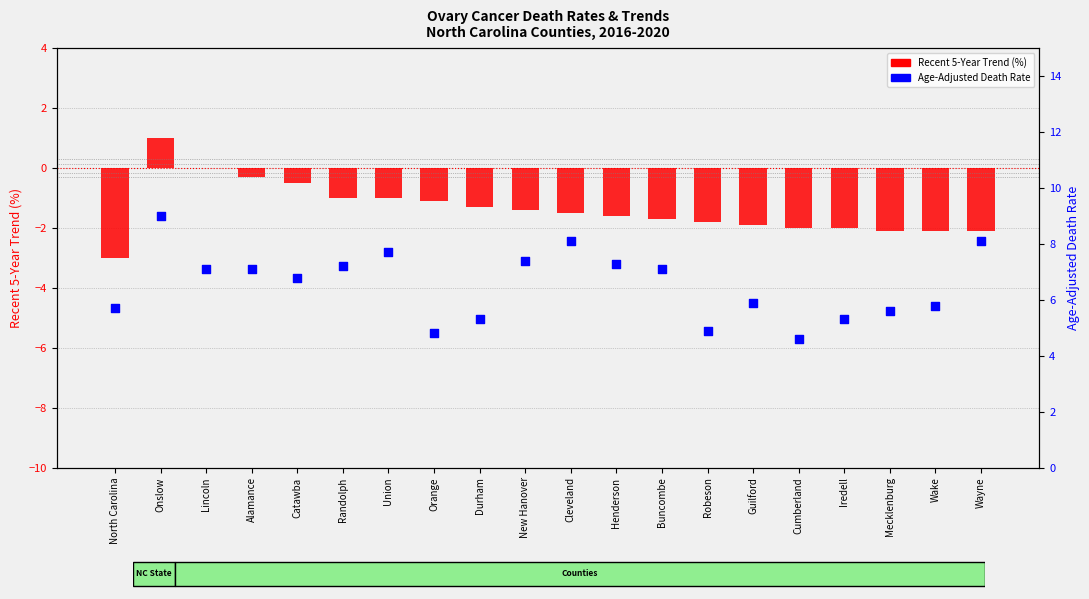

What is the total value across all series at Onslow?

10.0